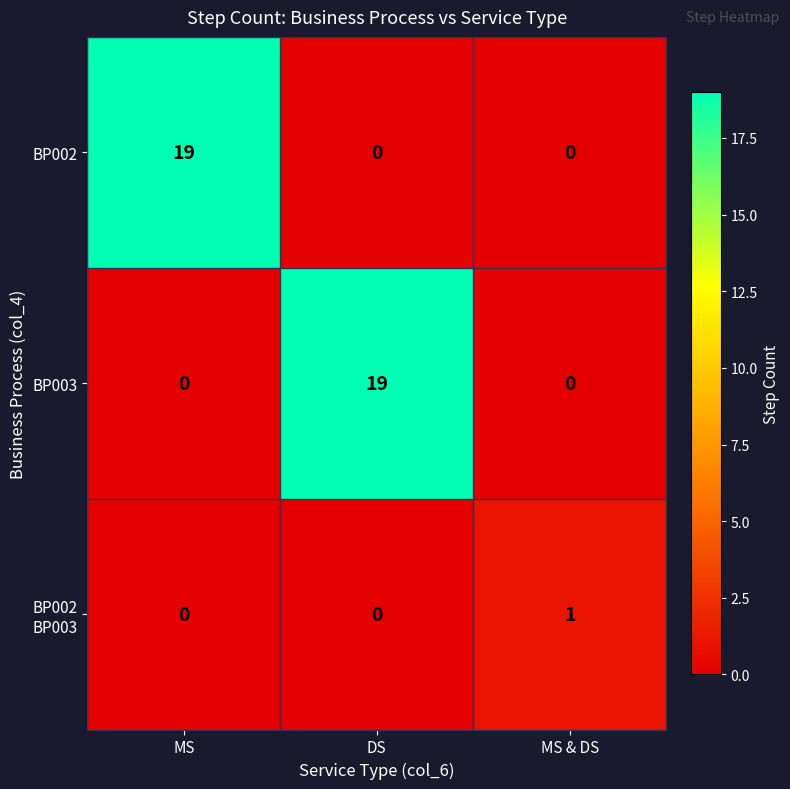

The BP002 series shows 0 at DS. True or false?

True